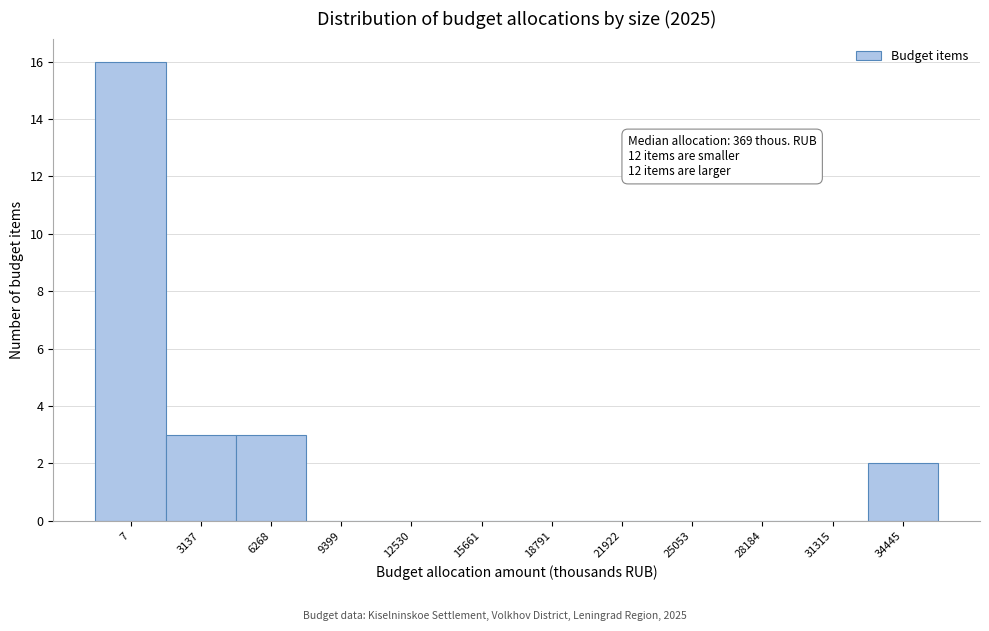

Reading left to right, what are all the values shown in this chart?

7=16	3137=3	6268=3	9399=0	12530=0	15661=0	18791=0	21922=0	25053=0	28184=0	31315=0	34445=2